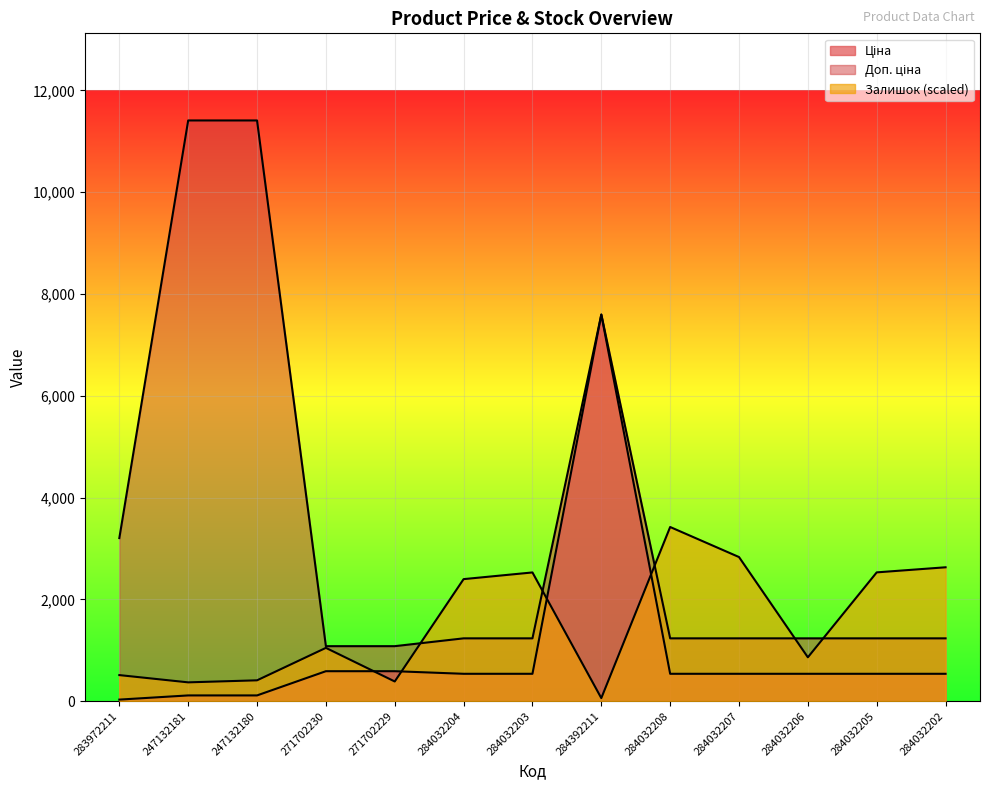

What position from the left is 247132181?

2